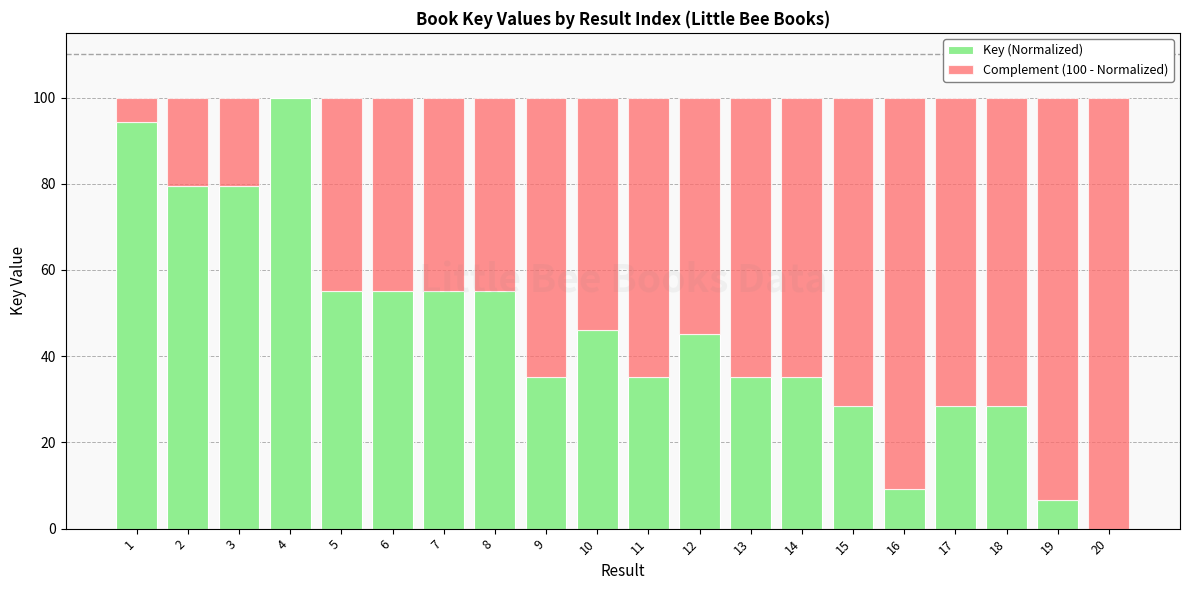

What is the total value across all series at 17?

100.0